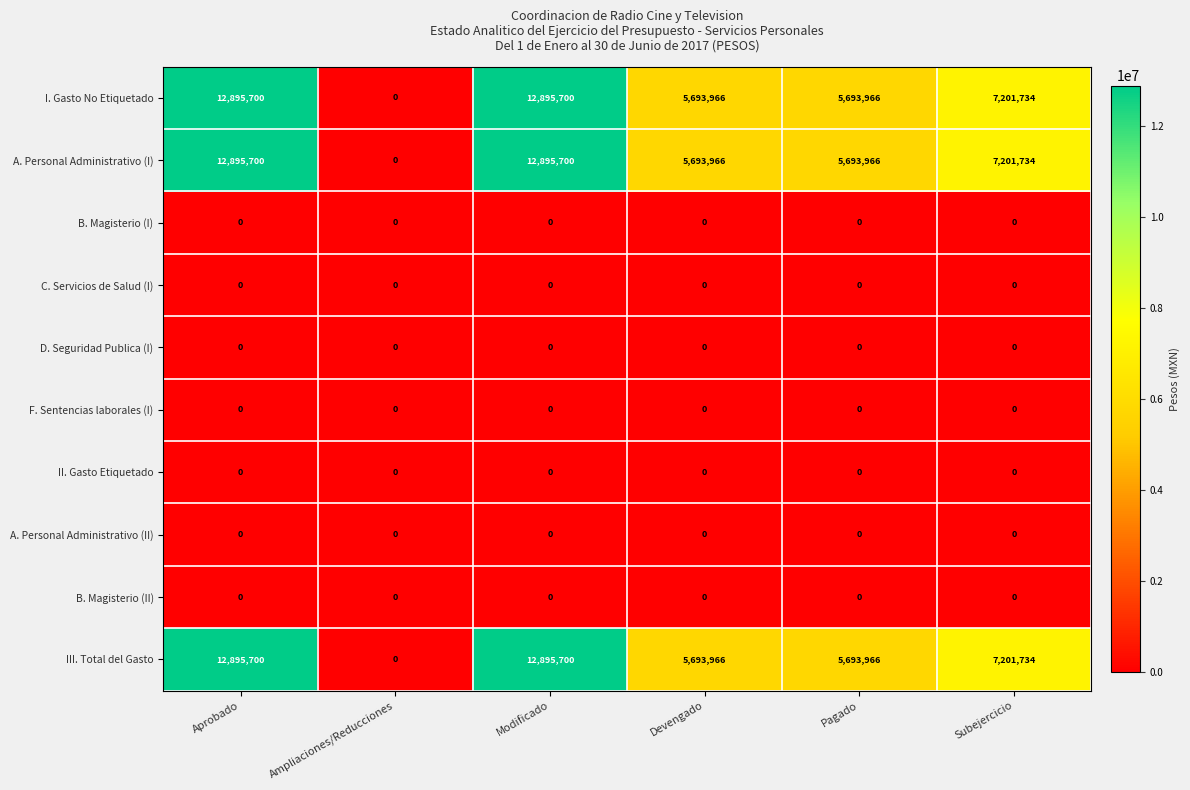

What is the total value across all series at Aprobado?

38687100